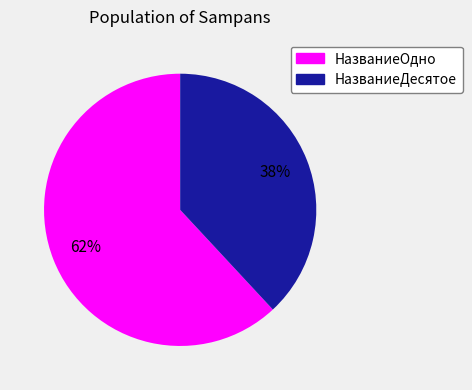

To the nearest percent, what percentage of the pie is НазваниеОдно?

62%